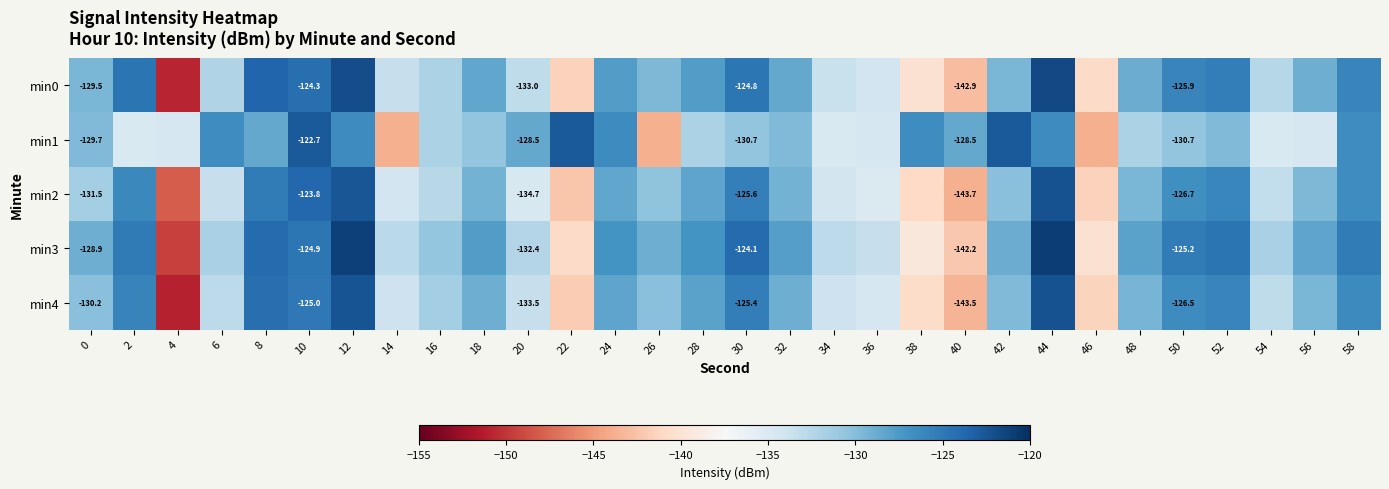

What is the difference between the maximum and minimum values in the min1 series?

21.0